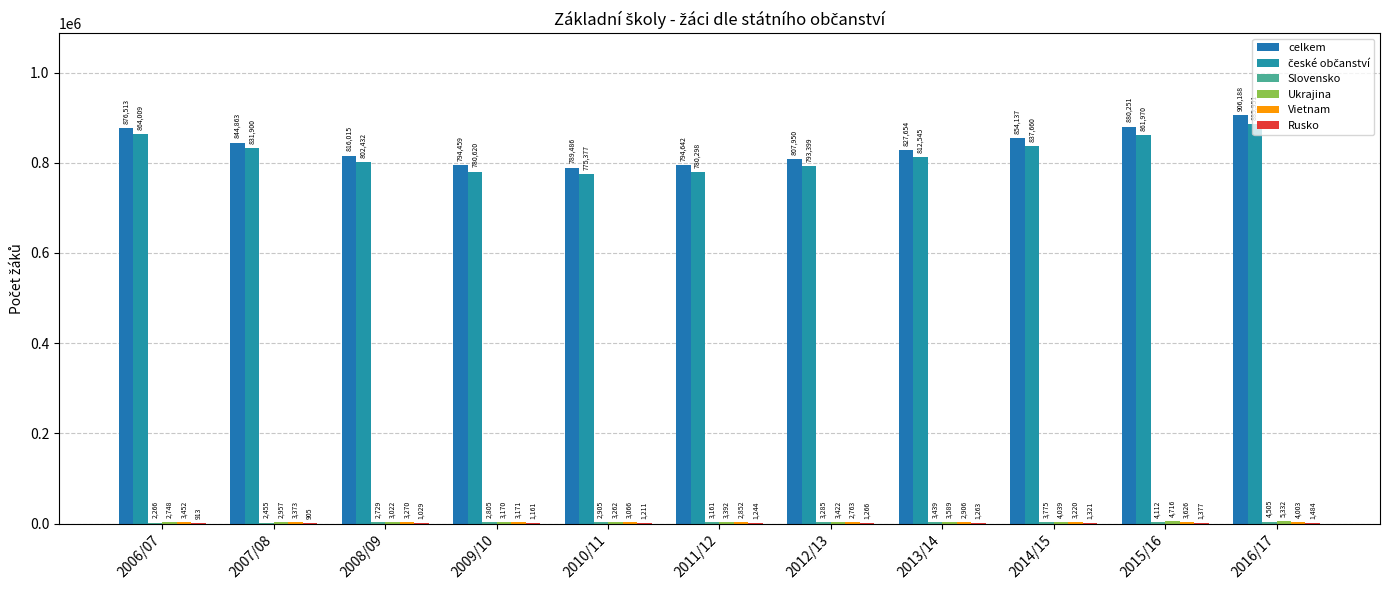

Is the value of české občanství at 2014/15 greater than the value of Slovensko at 2007/08?

Yes